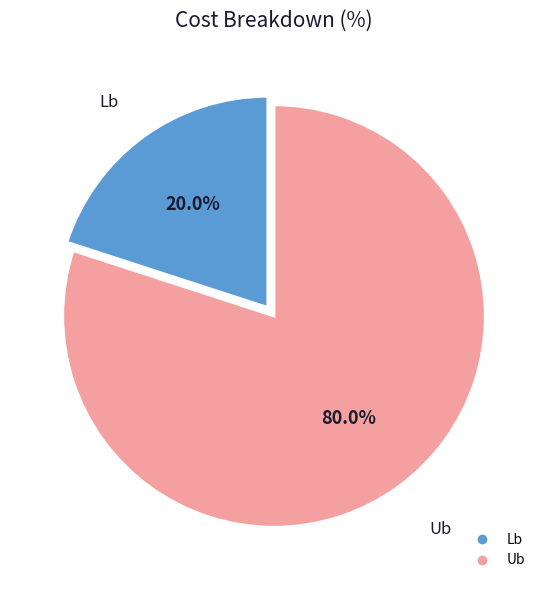

Does any single category account for the majority?

Yes